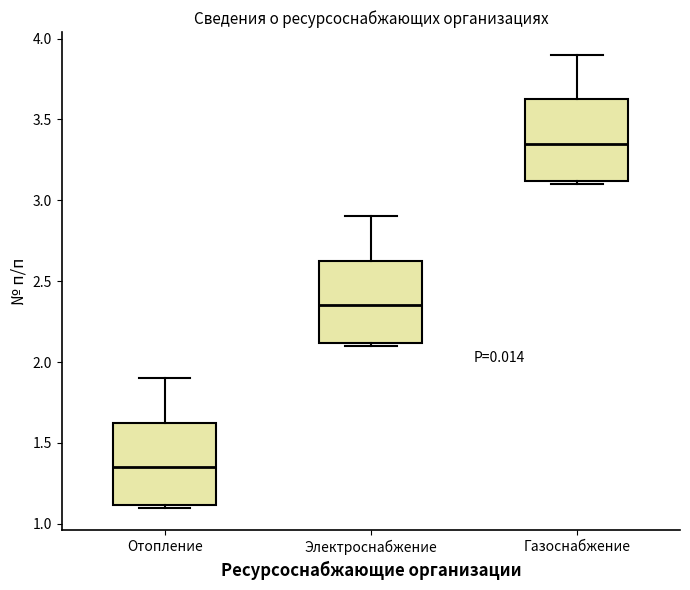

Reading left to right, transcribe this box plot: for each box, give where its median line is, the range the box spans, and where its two whiskers end, as read against the y-axis. The values are not printed on the chart, so give them approximately, as read against the axis.

Отопление: median 1.35, box 1.10 to 1.65, whiskers 1.10 (just below the box's lower edge) to 1.90
Электроснабжение: median 2.35, box 2.10 to 2.65, whiskers 2.10 (just below the box's lower edge) to 2.90
Газоснабжение: median 3.35, box 3.10 to 3.65, whiskers 3.10 (just below the box's lower edge) to 3.90